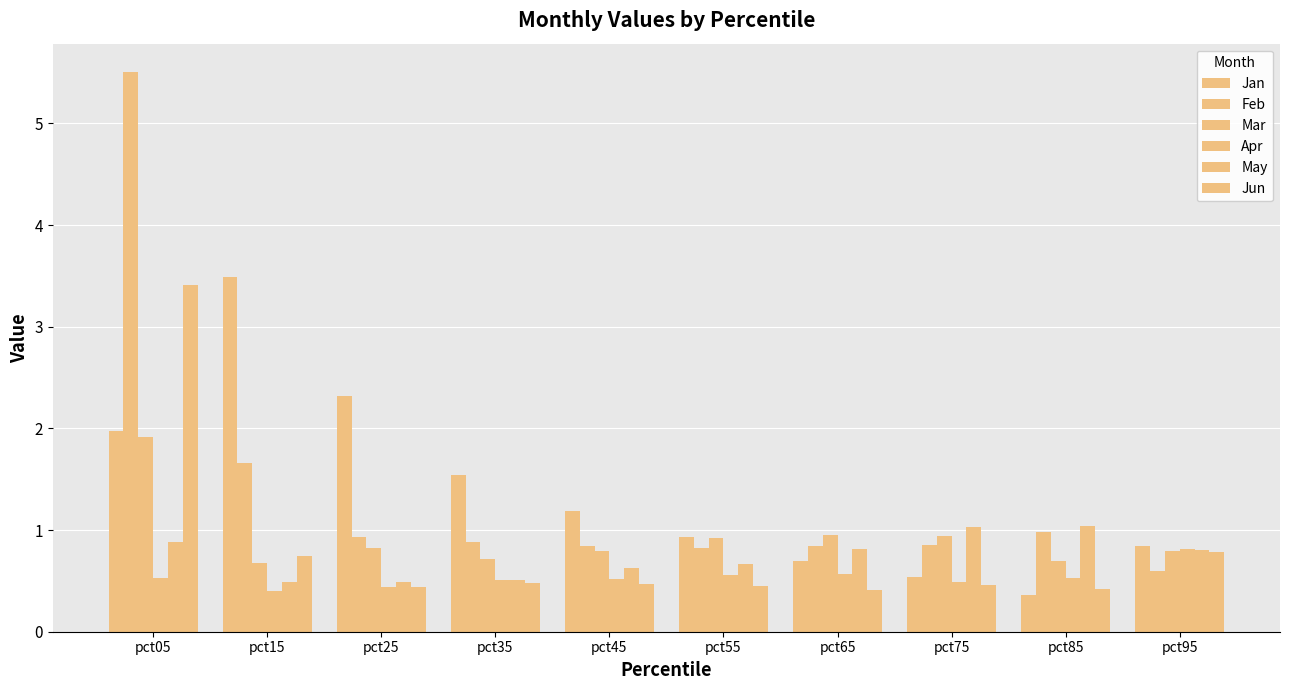

The value of Feb at pct05 is 5.5. True or false?

True